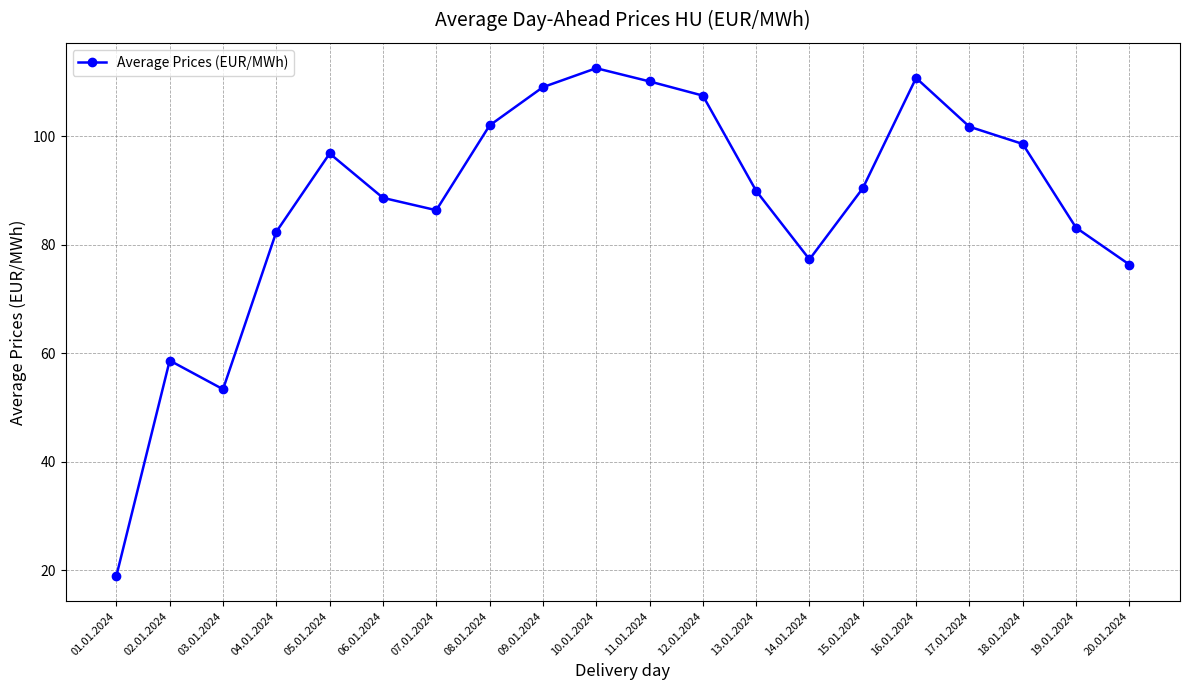

True or false: the data shows 70.1 at 17.01.2024.

False